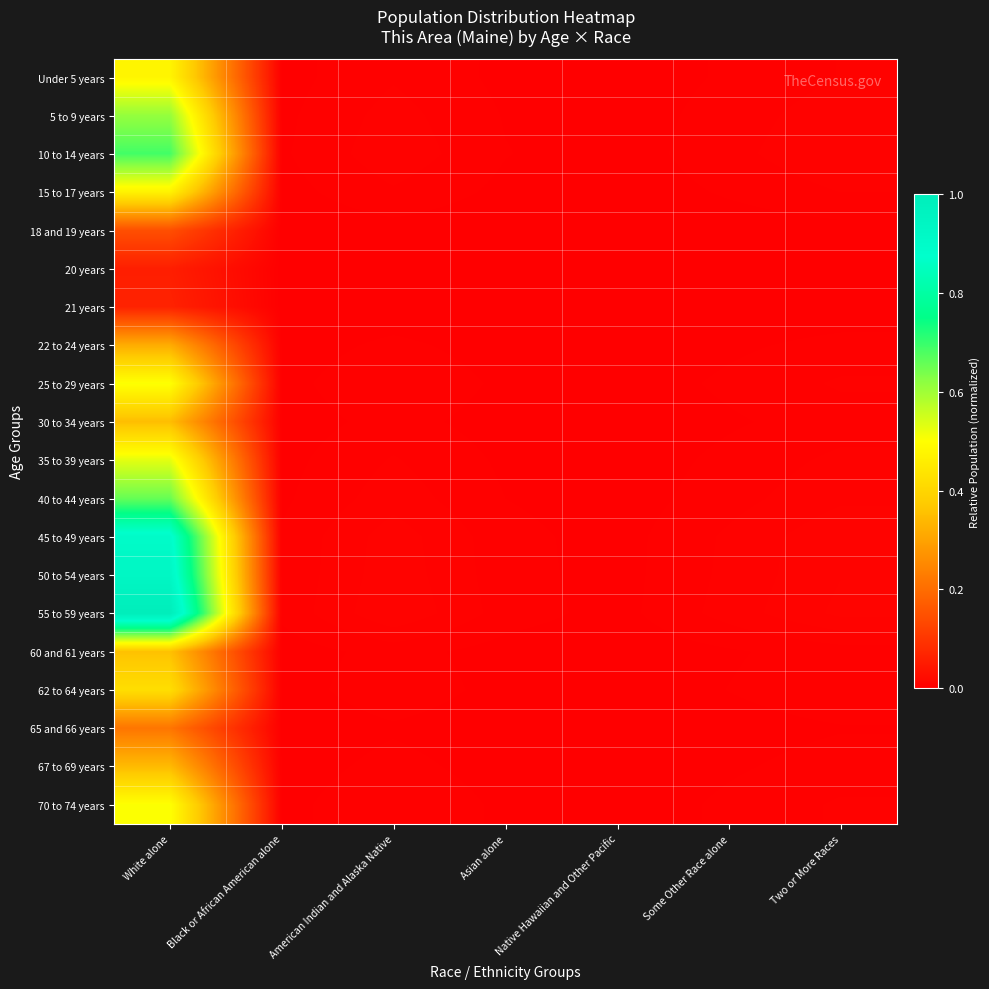

Rank the series by their maximum value, from lowest to highest.

20 years, 21 years, 18 and 19 years, 65 and 66 years, 22 to 24 years, 67 to 69 years, 30 to 34 years, 60 and 61 years, 62 to 64 years, 15 to 17 years, Under 5 years, 25 to 29 years, 70 to 74 years, 35 to 39 years, 5 to 9 years, 40 to 44 years, 10 to 14 years, 45 to 49 years, 50 to 54 years, 55 to 59 years